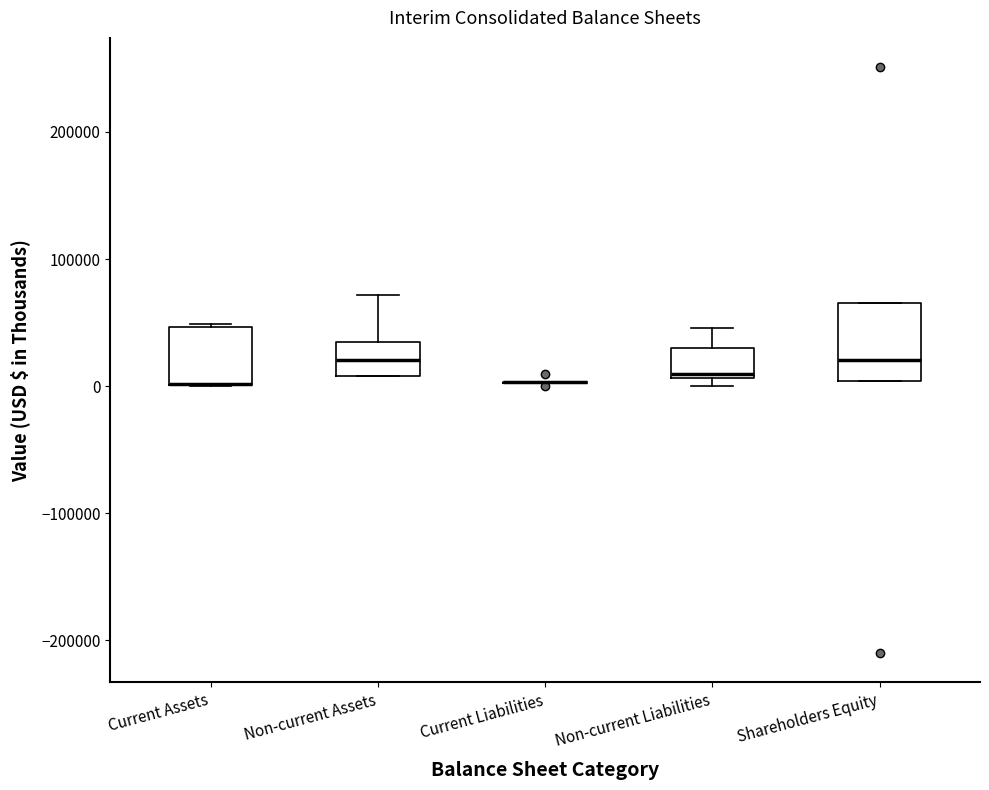

Comparing the boxes themselves (not the whiskers), which one is the tallest?

Shareholders Equity